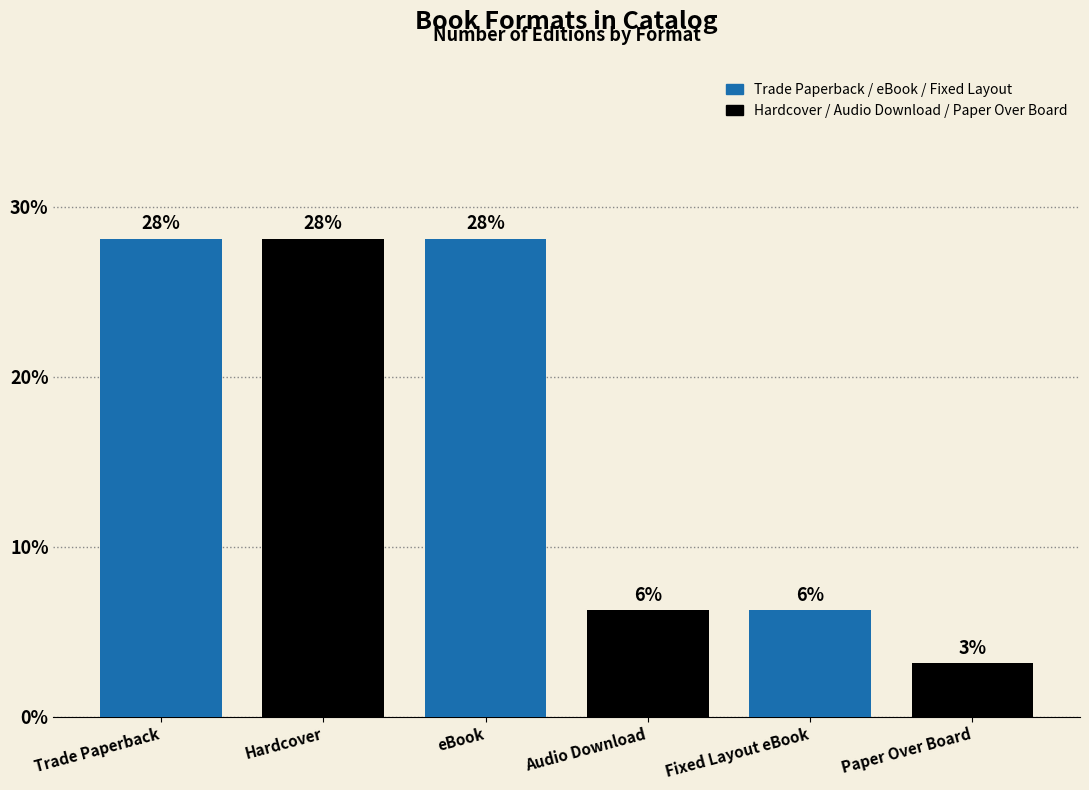

What position from the right is Paper Over Board?

1